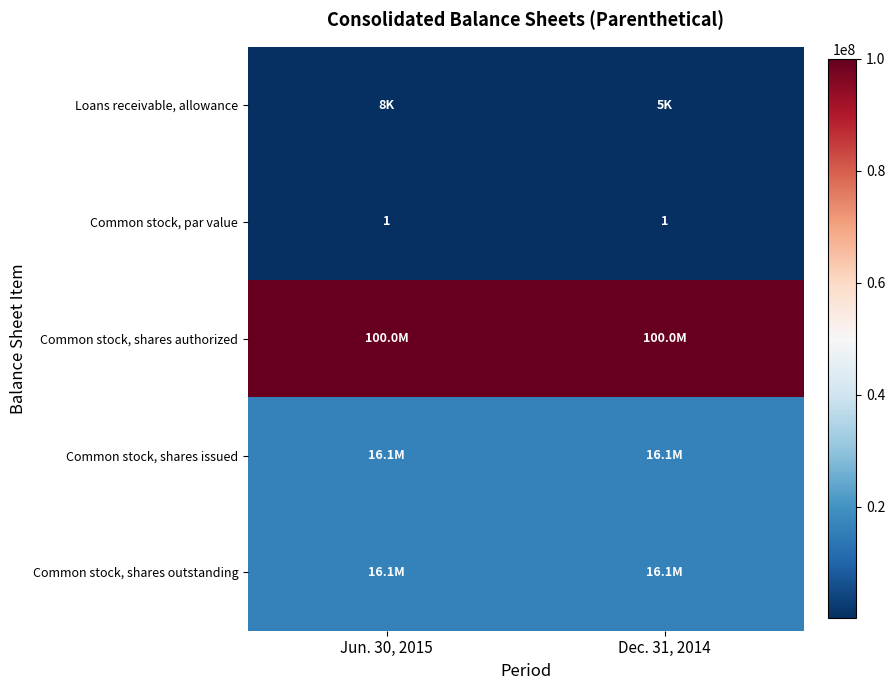

What is the minimum value shown in the chart?

1